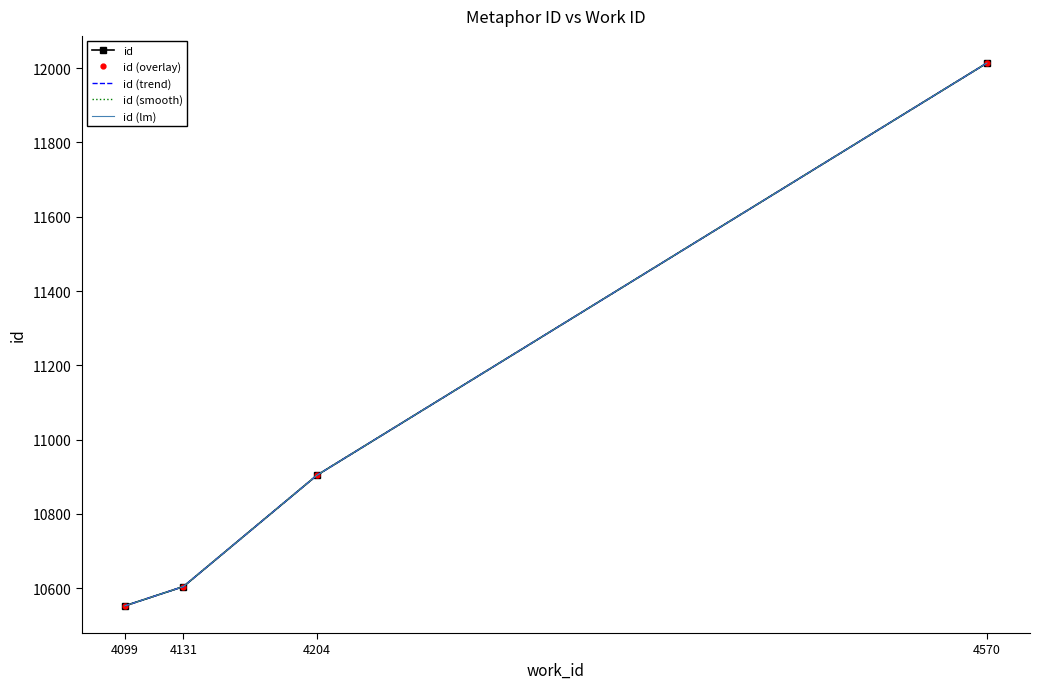

How many data points does each series have?

4